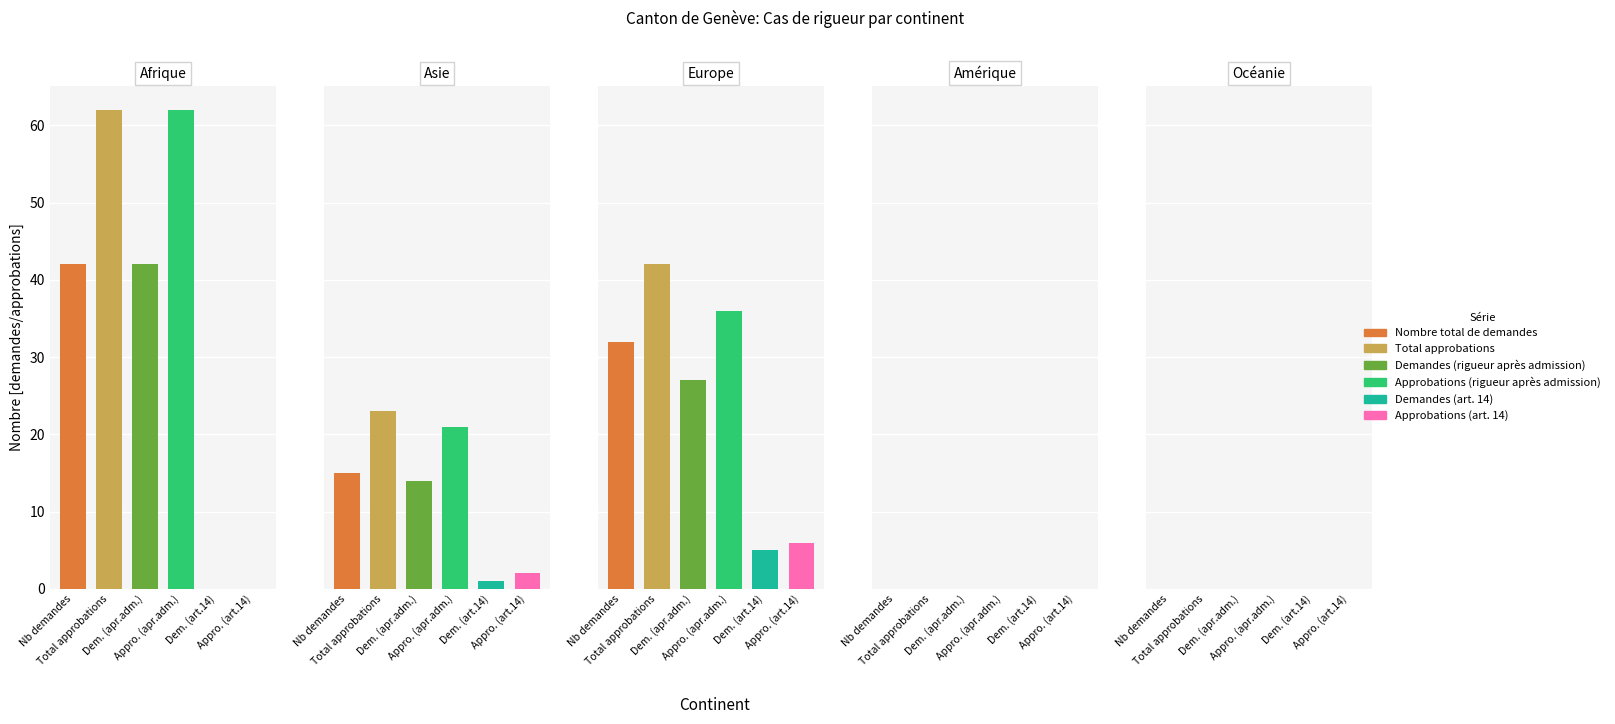

What are all the series names shown in the legend?

Nombre total de demandes, Total approbations, Demandes (rigueur après admission), Approbations (rigueur après admission), Demandes (art. 14), Approbations (art. 14)